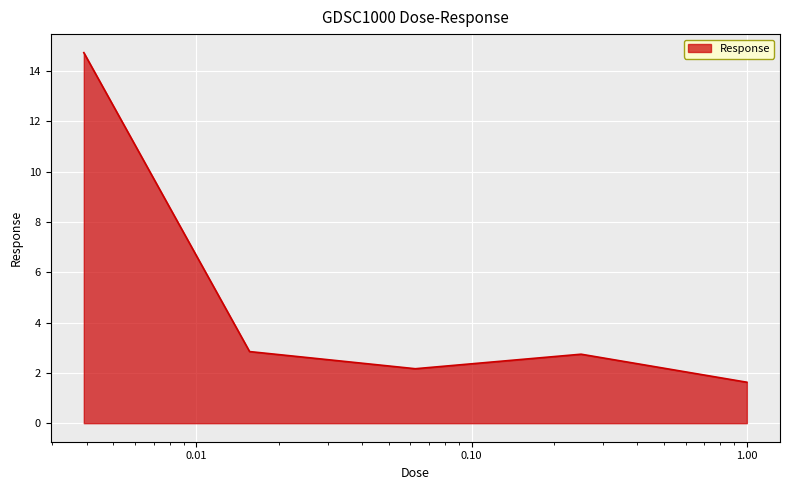

What is the greatest value displayed?

14.7